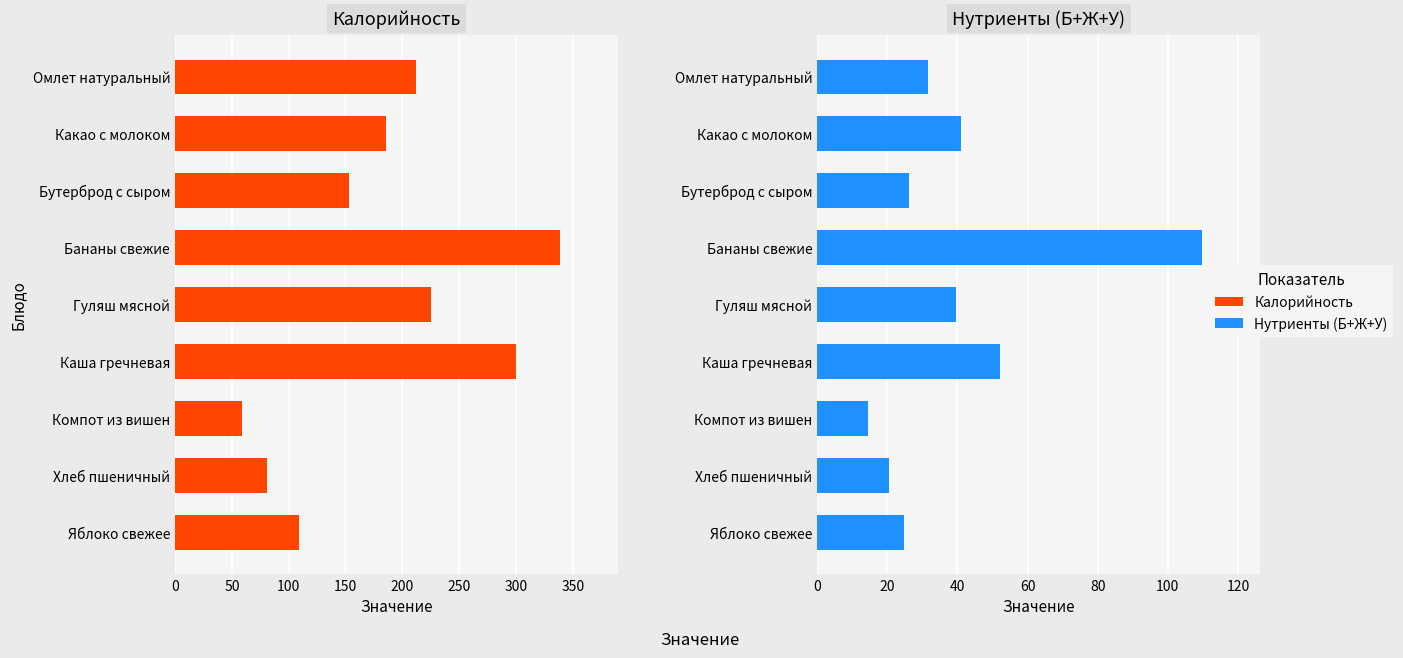

What are all the series names shown in the legend?

Калорийность, Нутриенты (сумма)